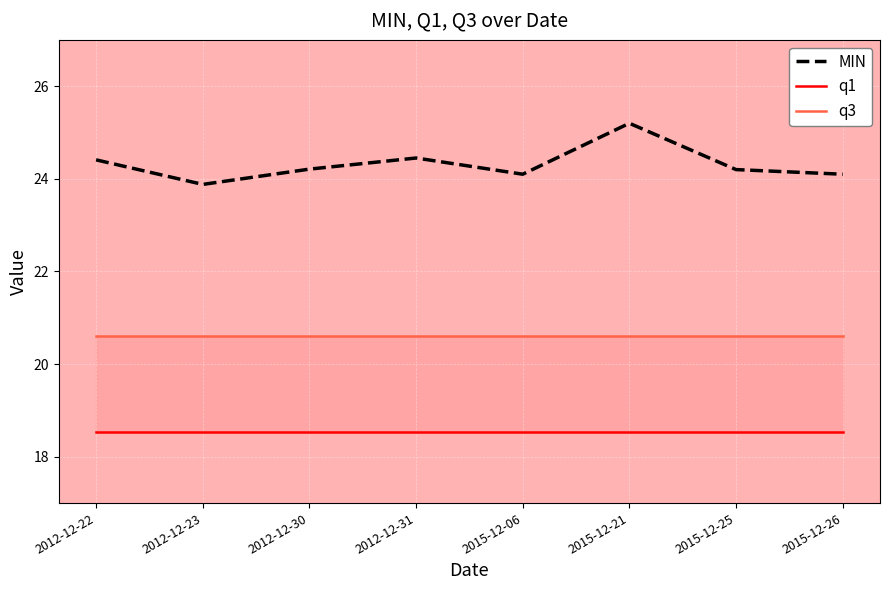

What is the maximum value shown in the chart?

25.2